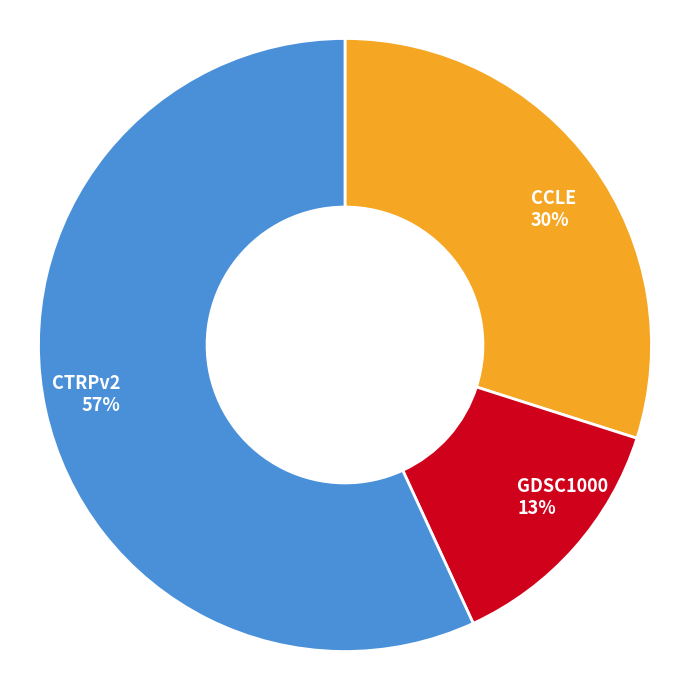

What is the smallest slice in the pie chart?

GDSC1000